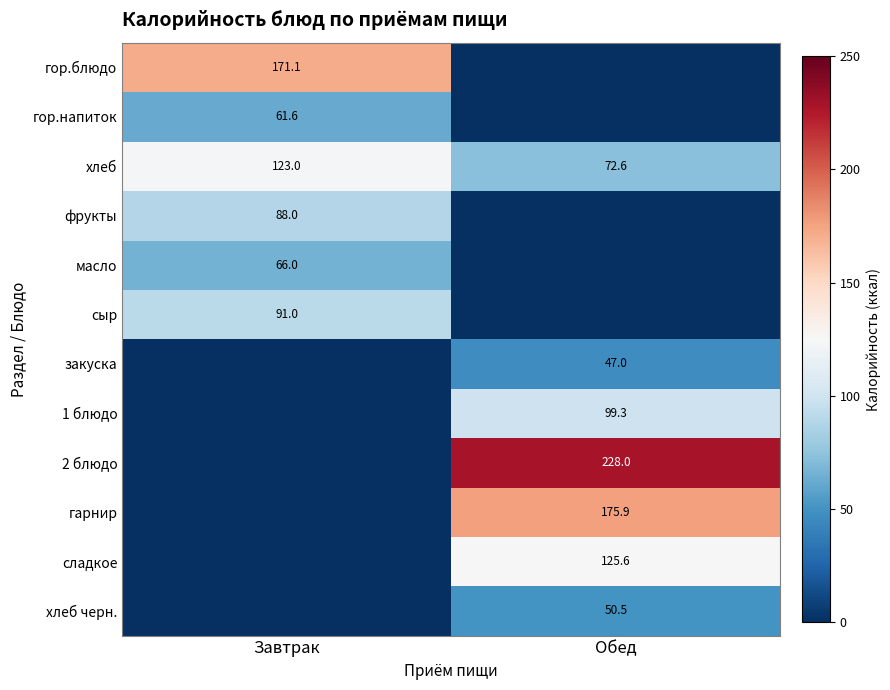

The value of 2 блюдо at Обед is 125.7. True or false?

False